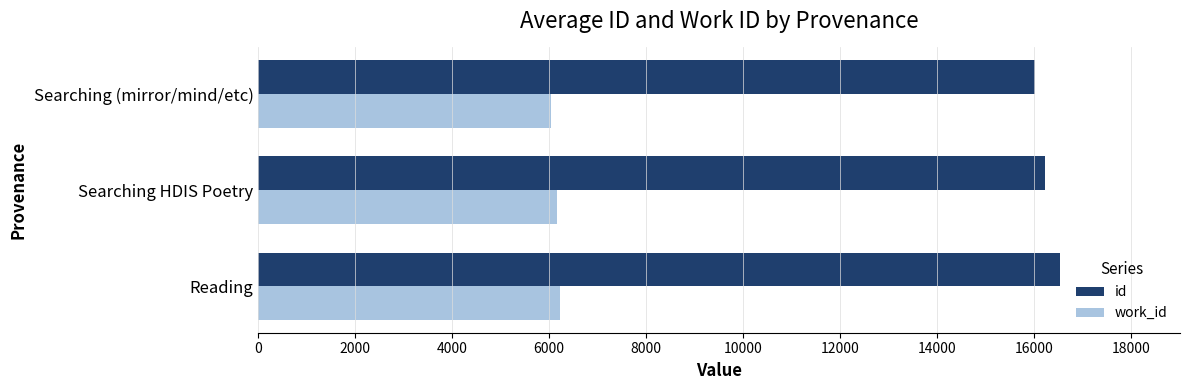

Which series has the largest range (max minus min)?

id